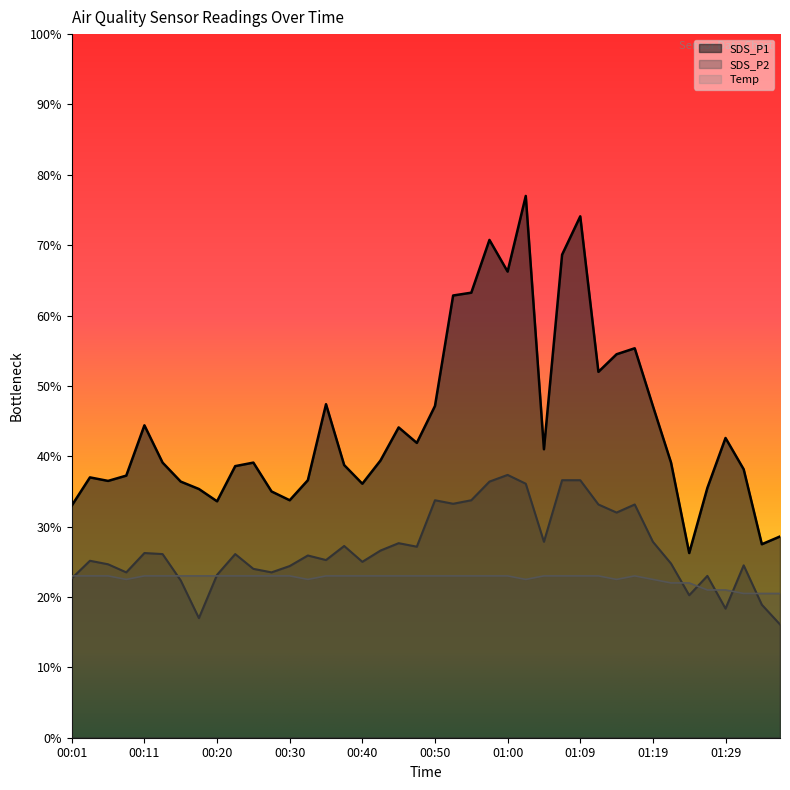

Which label corresponds to the smallest value in the chart?

01:36